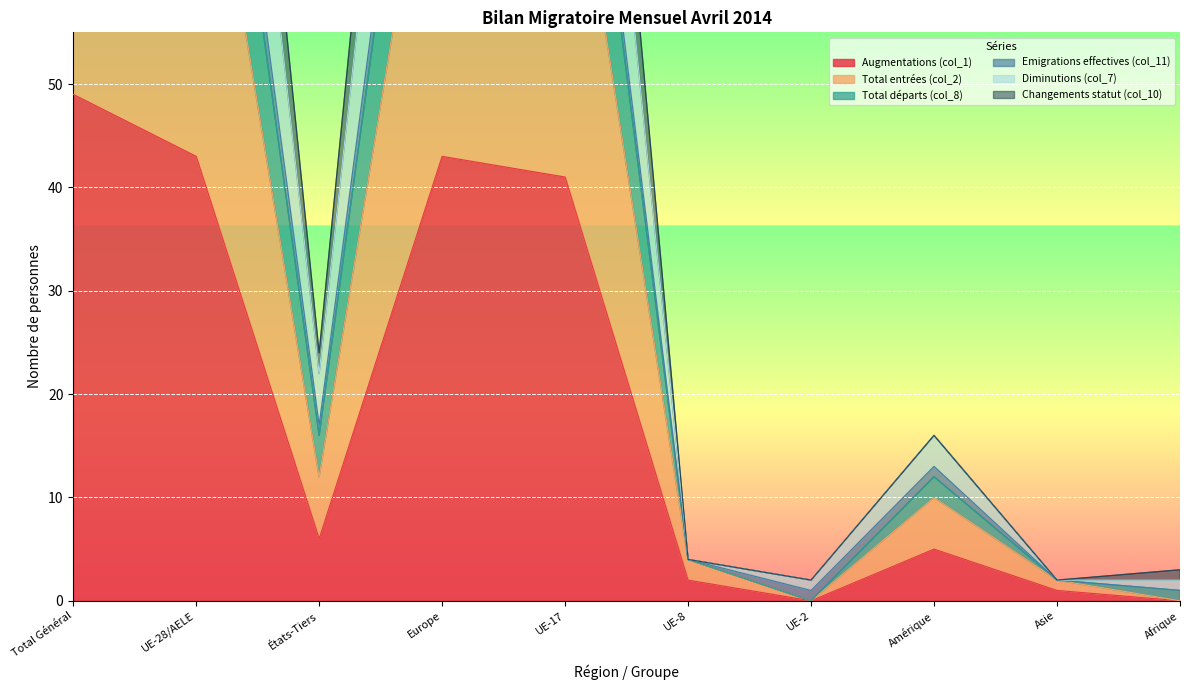

Which series has the largest range (max minus min)?

Total départs (col_8)